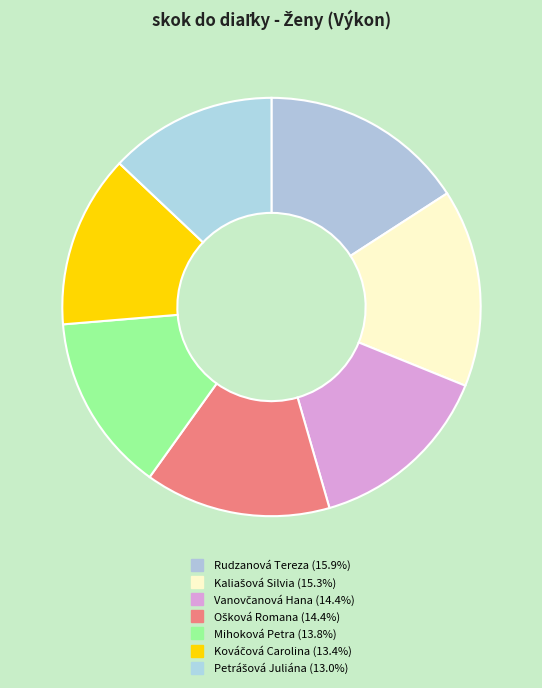

Is Kaliašová Silvia the majority of the pie?

No